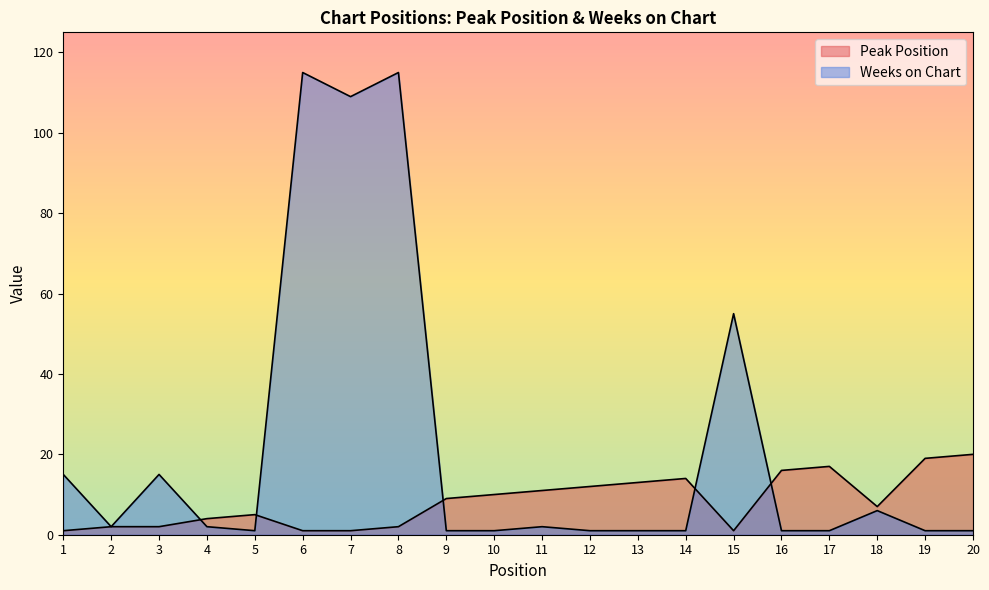

What are all the series names shown in the legend?

Peak Position, Weeks on Chart